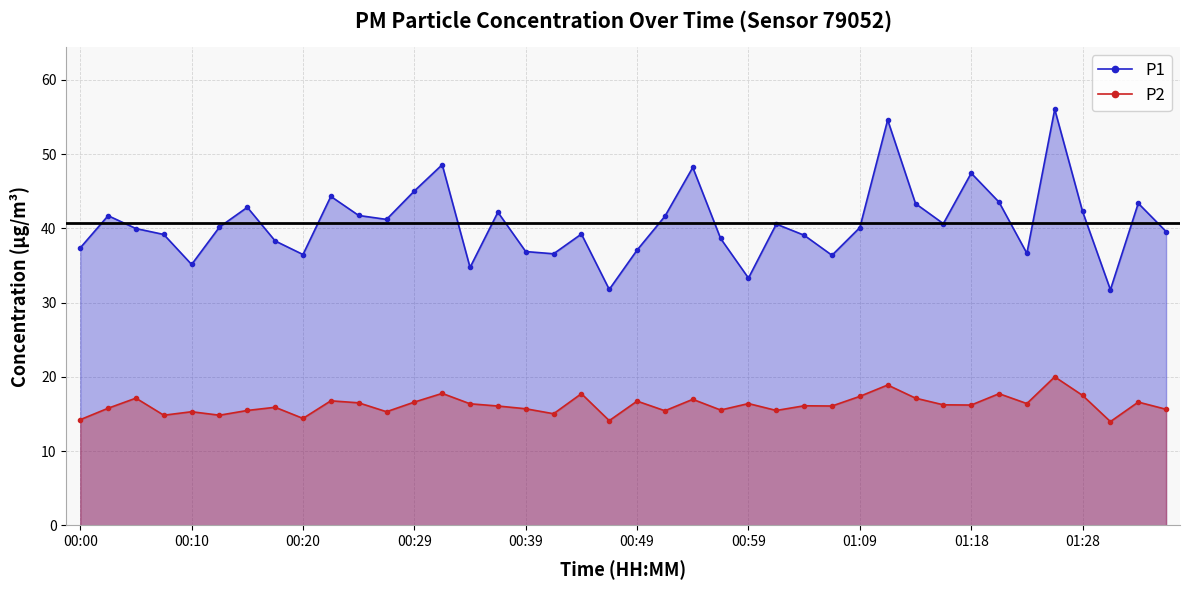

True or false: P2 has more than 1 points higher than both neighbors.

True